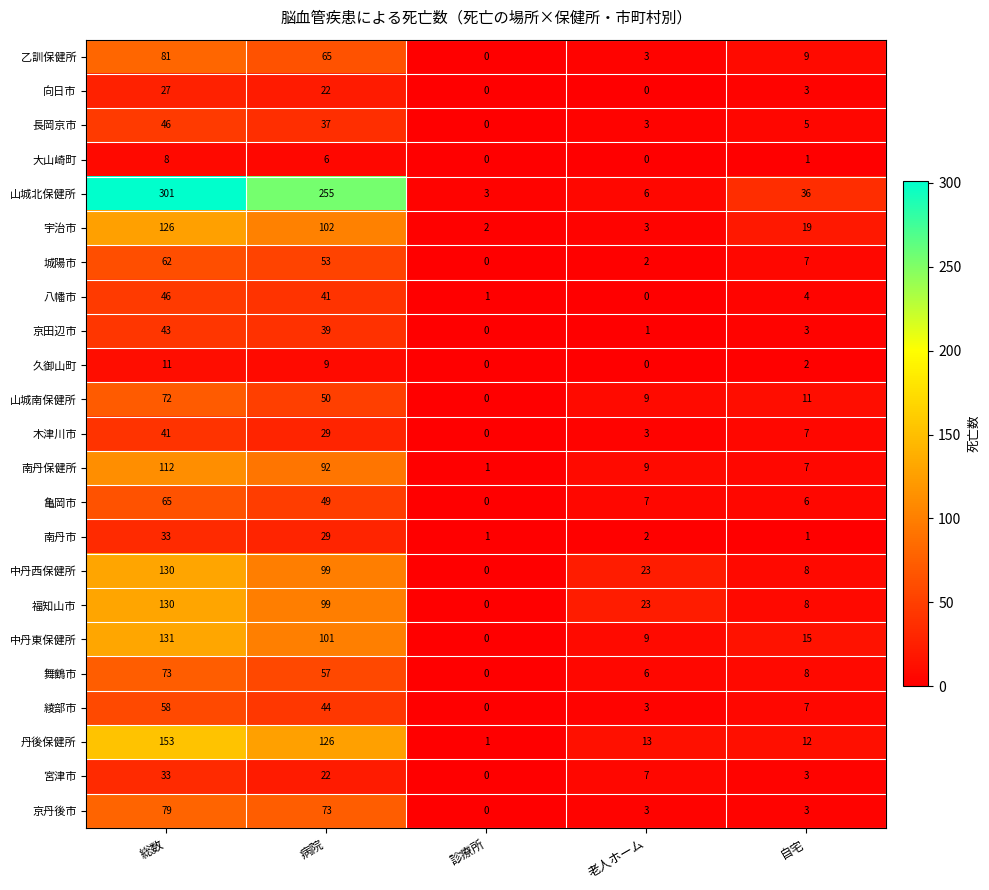

Where does the 大山崎町 series first go above 1?

総数